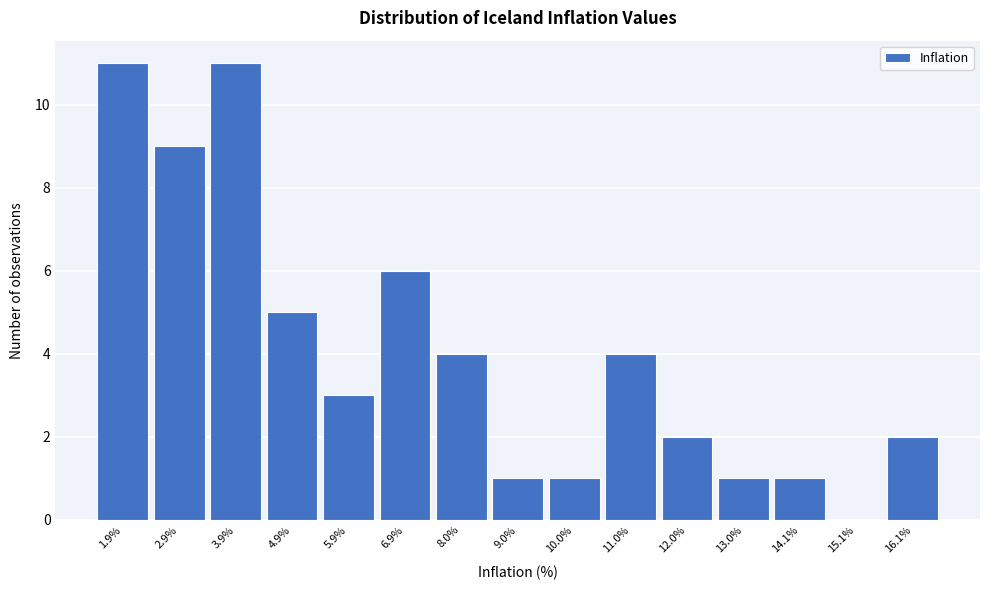

Reading left to right, list all the values displayed in this chart.

1.9%=11	2.9%=9	3.9%=11	4.9%=5	5.9%=3	6.9%=6	8.0%=4	9.0%=1	10.0%=1	11.0%=4	12.0%=2	13.0%=1	14.1%=1	15.1%=0	16.1%=2